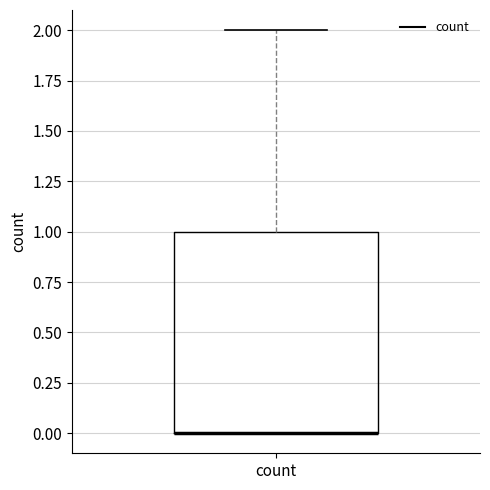

Where is the lower edge of the box for count on the y-axis? The values are not printed on the chart, so give them approximately, as read against the axis.

0